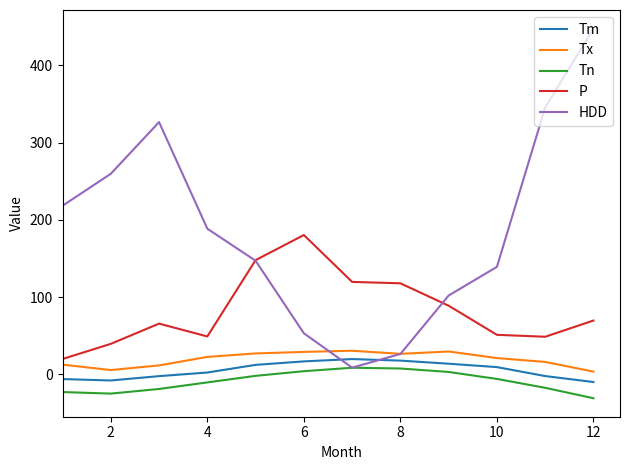

Which series has the largest total across all categories?

HDD